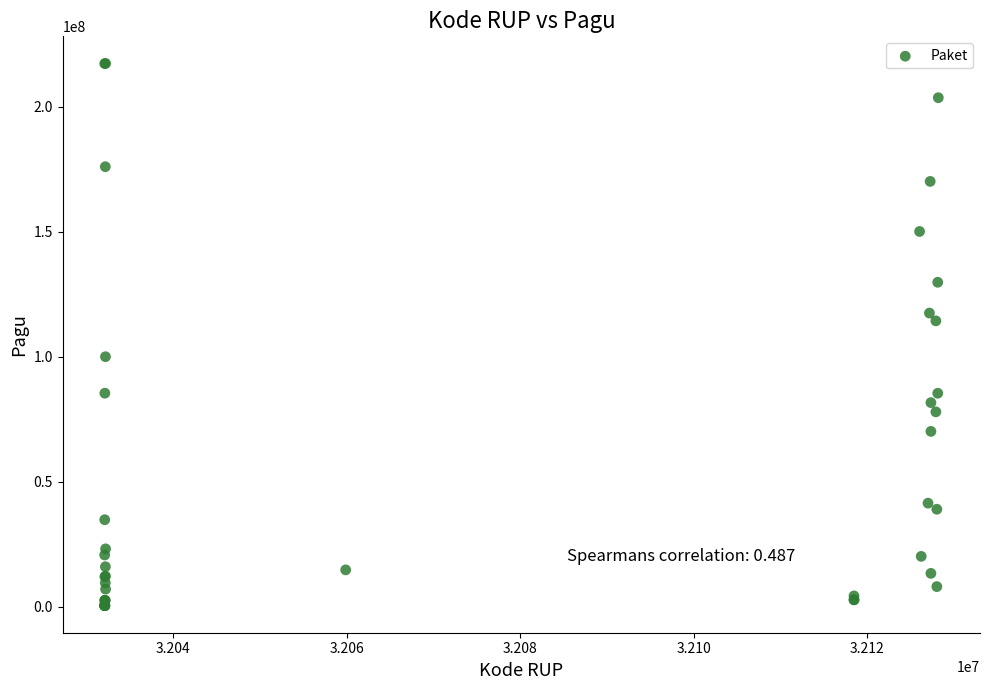

What Y value in the scatter plot is closest to 108830000?

114296000